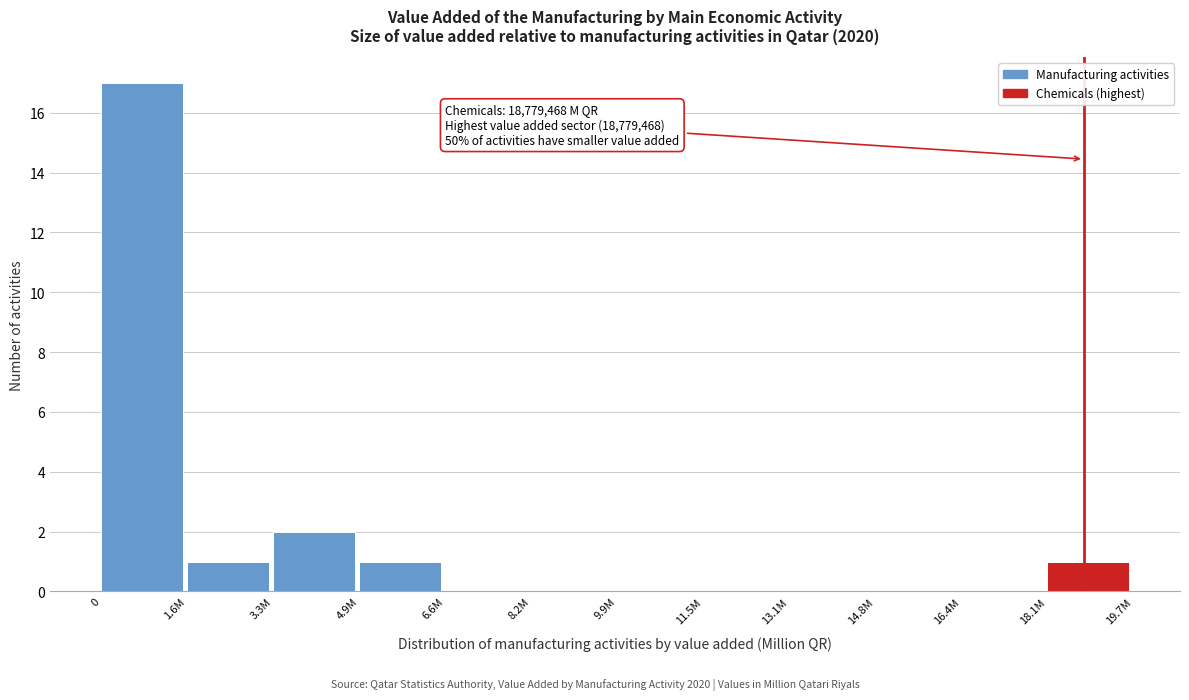

Reading left to right, list all the values displayed in this chart.

0=17	1.6M=1	3.3M=2	4.9M=1	6.6M=0	8.2M=0	9.9M=0	11.5M=0	13.1M=0	14.8M=0	16.4M=0	18.1M=1